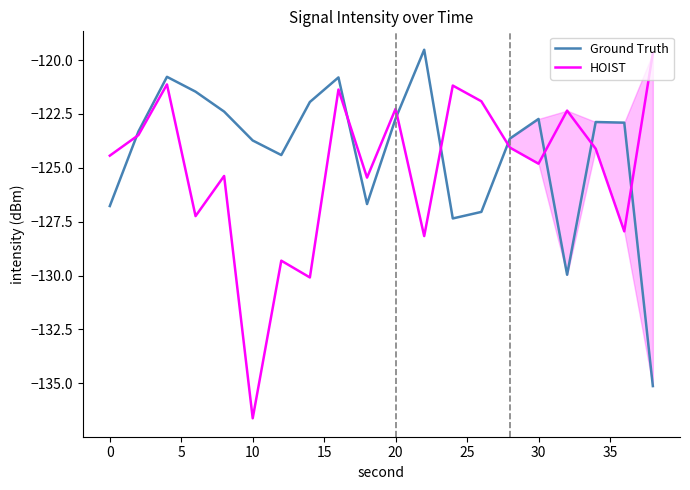

What is the smallest value displayed?

-136.6